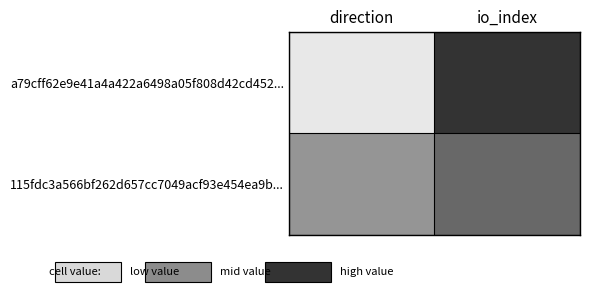

At how many categories does at least one series exceed 0?

2